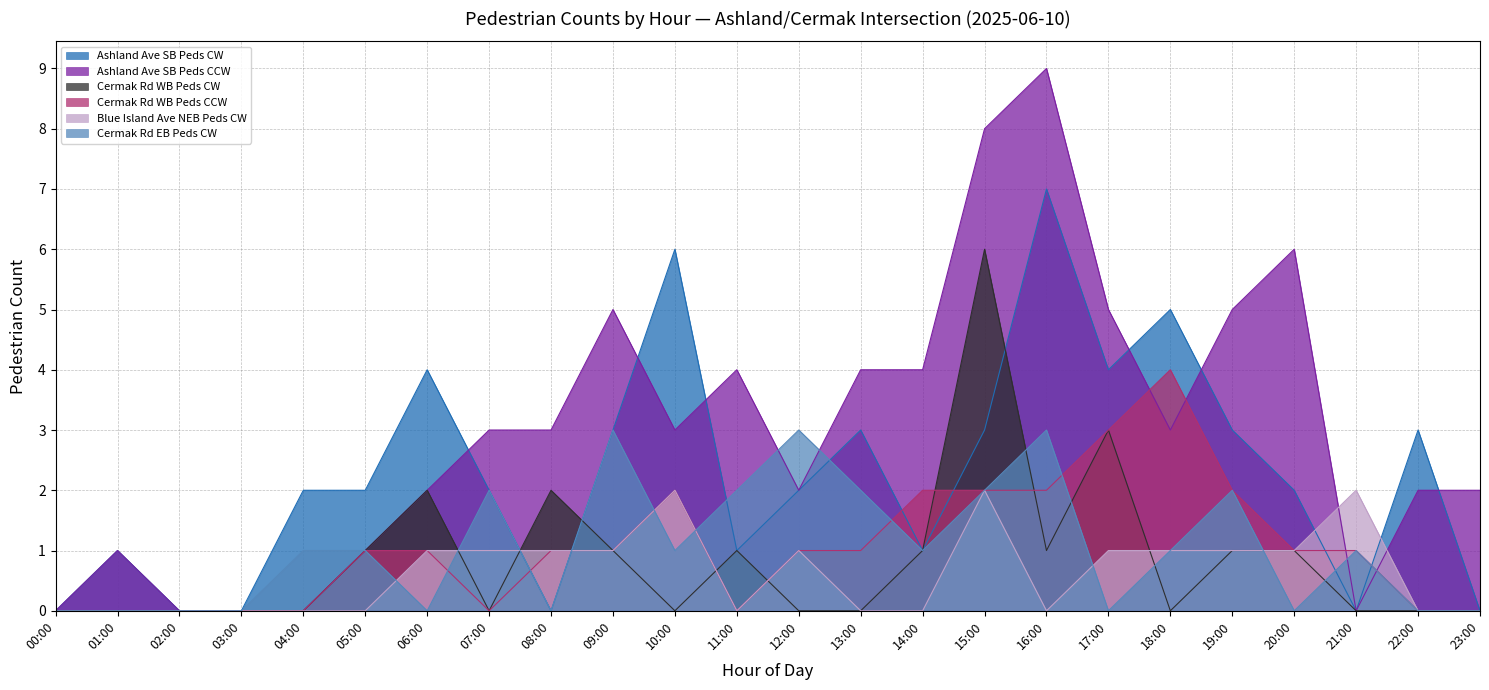

How many data points does each series have?

24